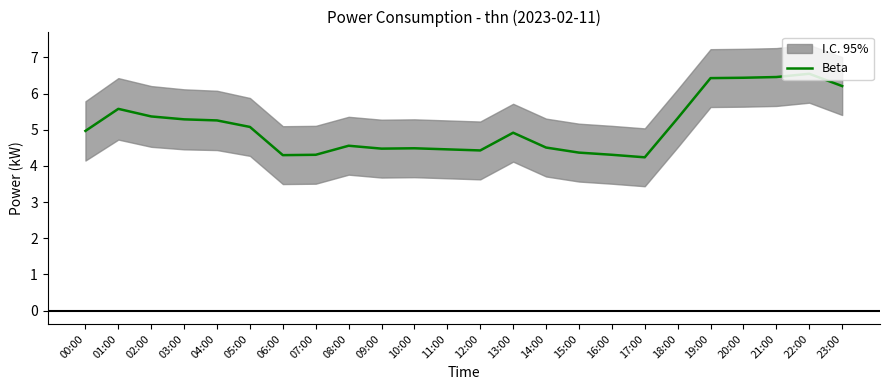

At which label is the value closest to 5?

00:00